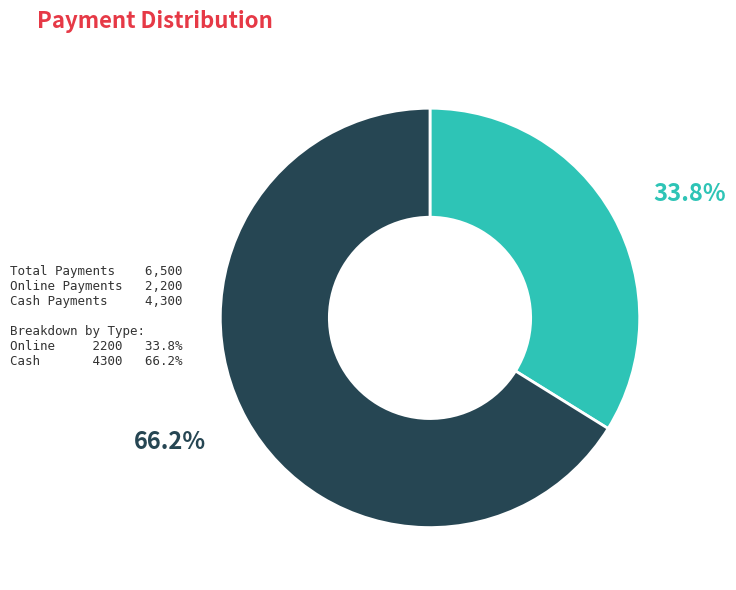

Is there a majority slice in this chart?

Yes